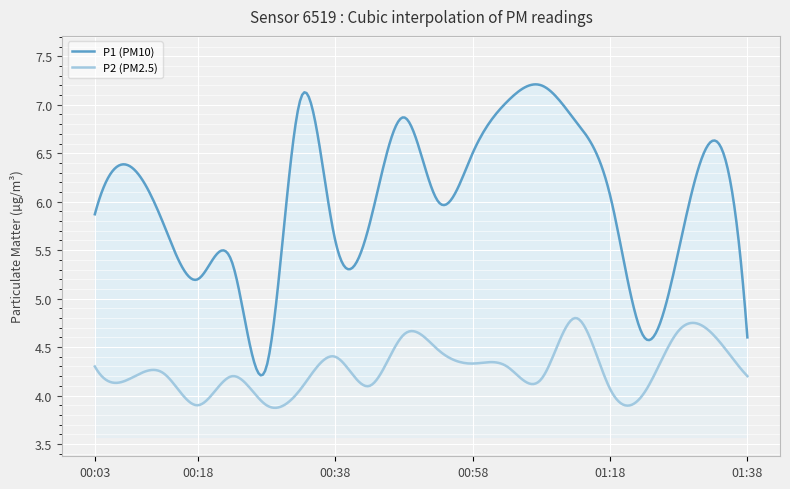

Rank the series by their average value, from highest to lowest.

P1, P2